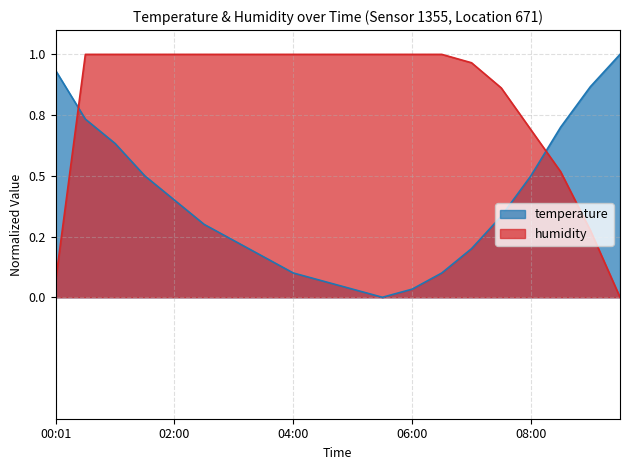

True or false: humidity has more than 2 interior local peaks.

False